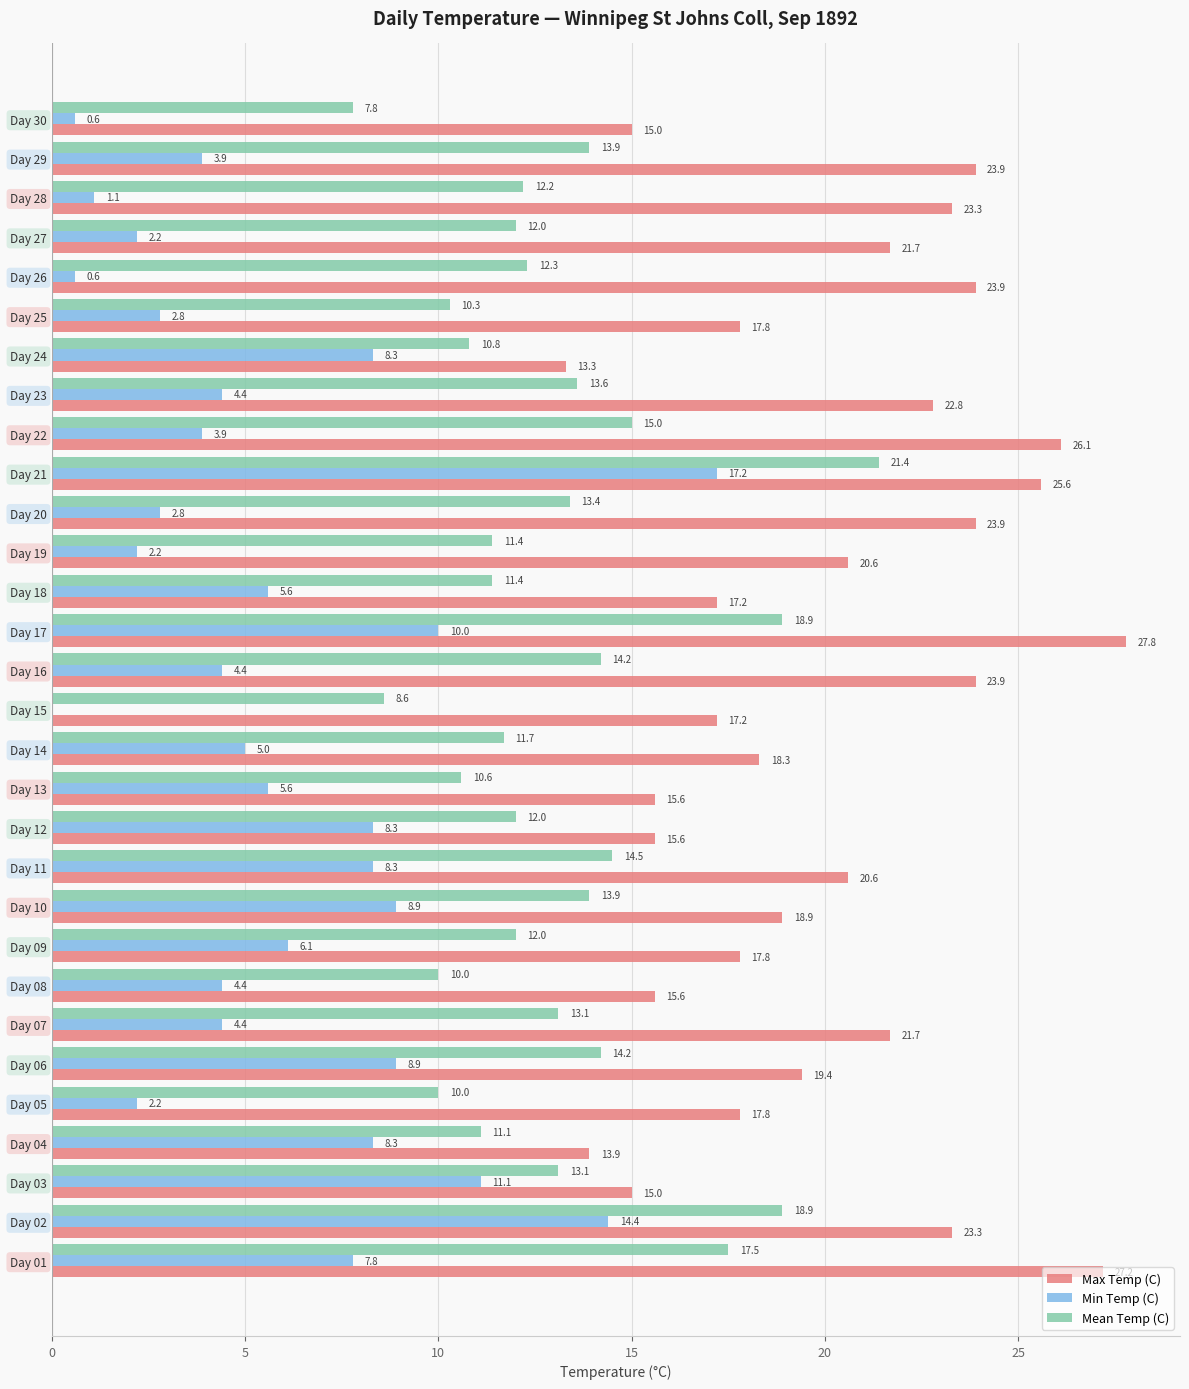

What is the total value across all series at Day 03?

39.2